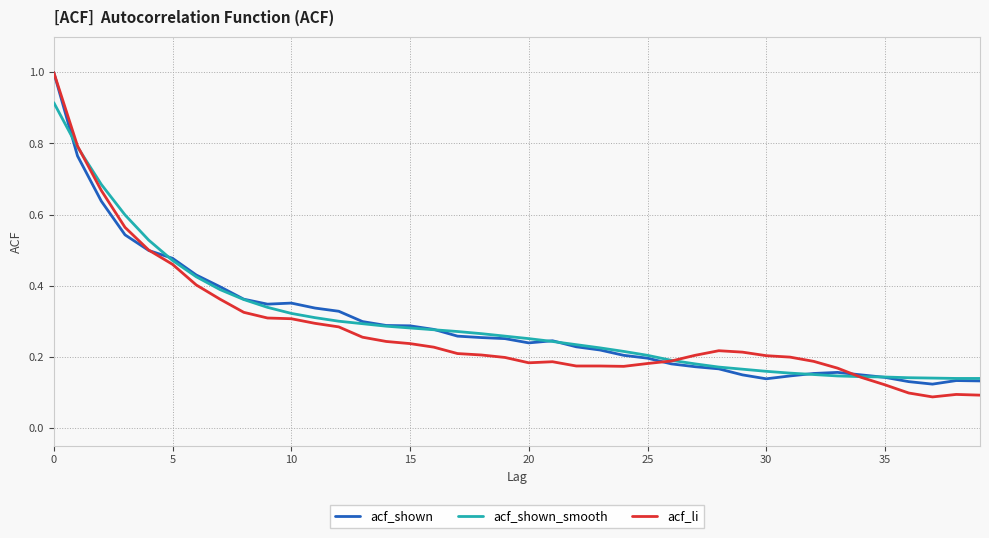

After their last crossing, which series has the higher values: acf_li or acf_shown?

acf_shown